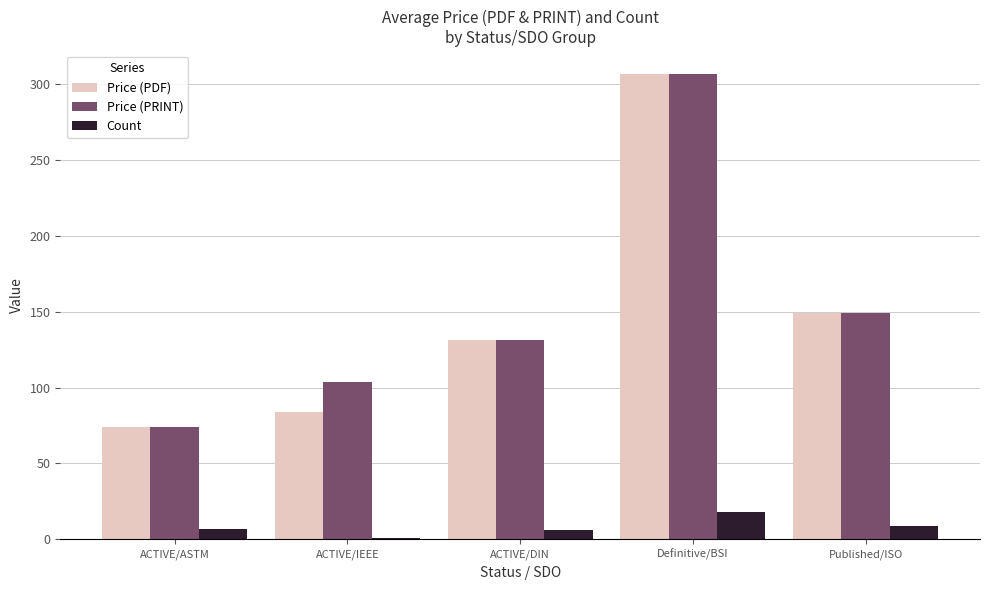

What is the total value across all series at ACTIVE/DIN?

268.4